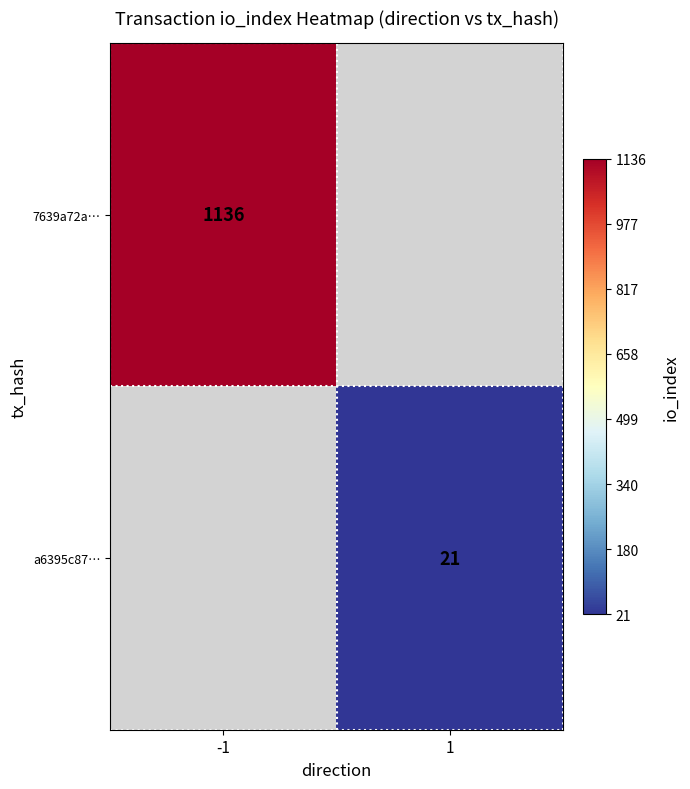

The 7639a72a… series shows 1136 at -1. True or false?

True